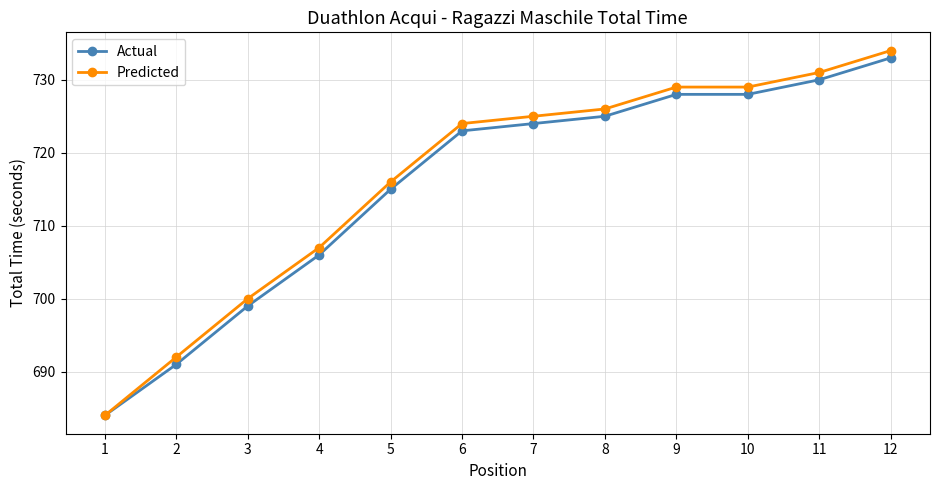

At how many categories does at least one series exceed 712?

8